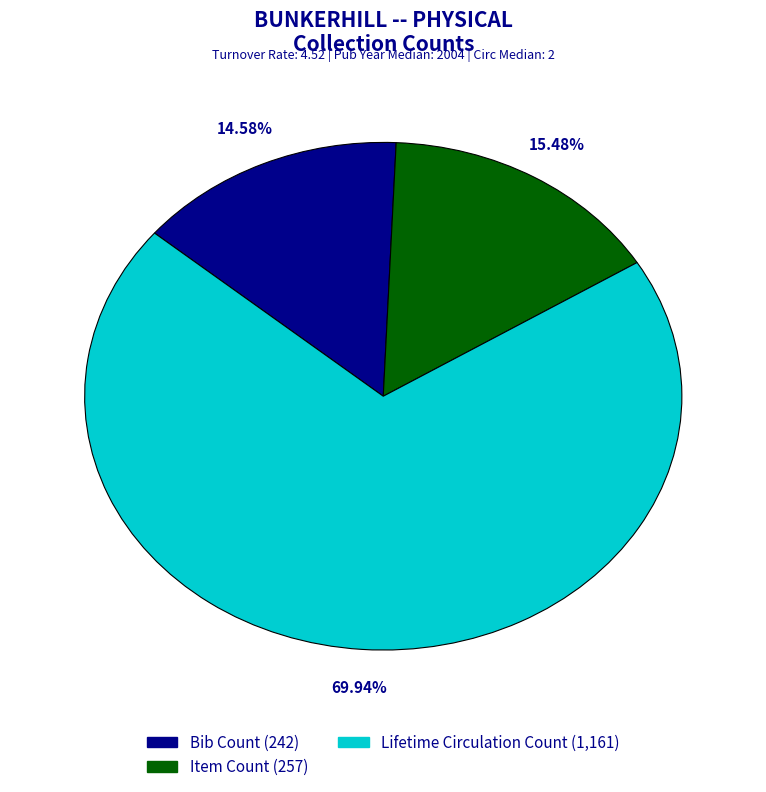

Is Item Count the majority of the pie?

No